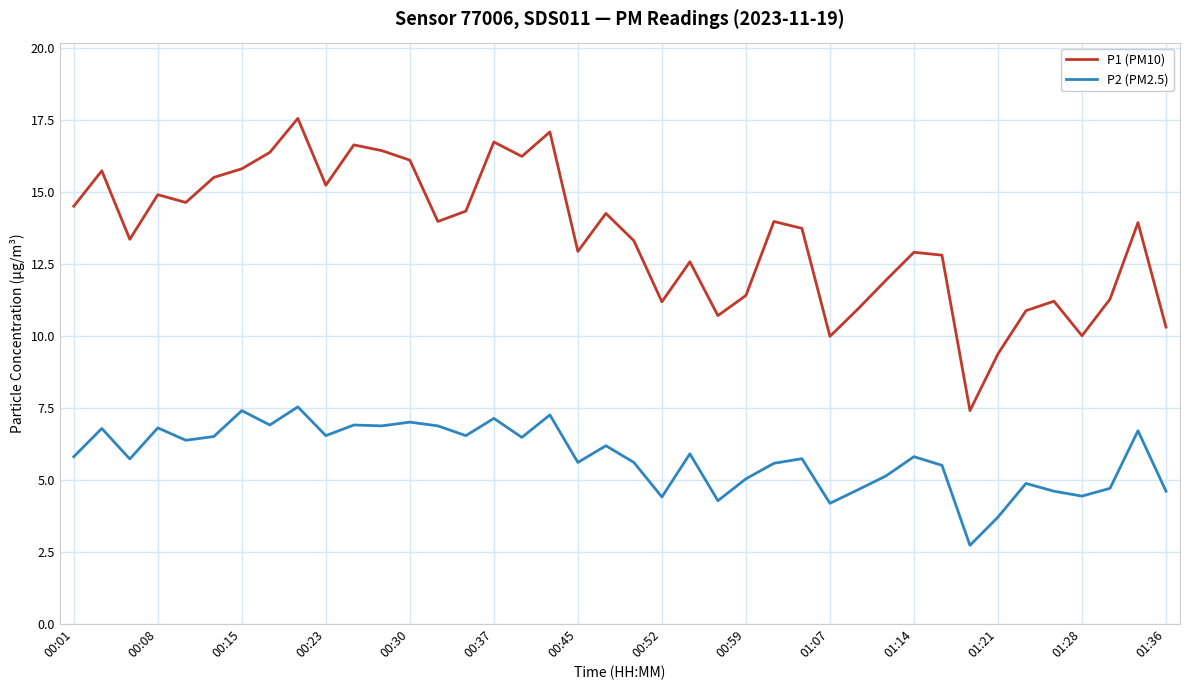

Does the chart have visible grid lines?

Yes